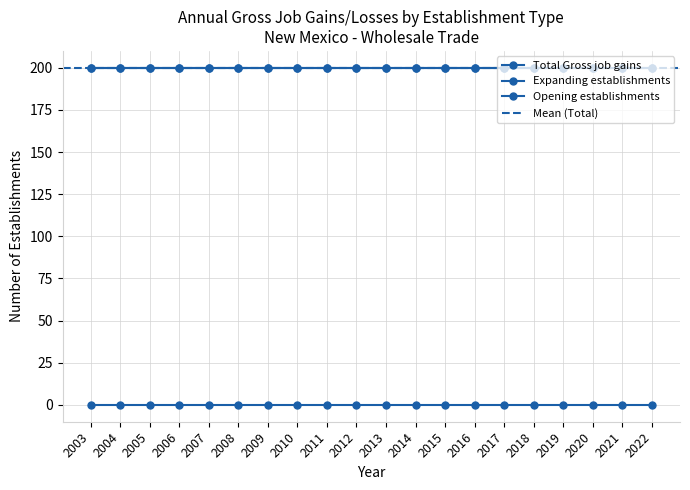

Is the value of Expanding establishments at 2010 greater than the value of Opening establishments at 2015?

No